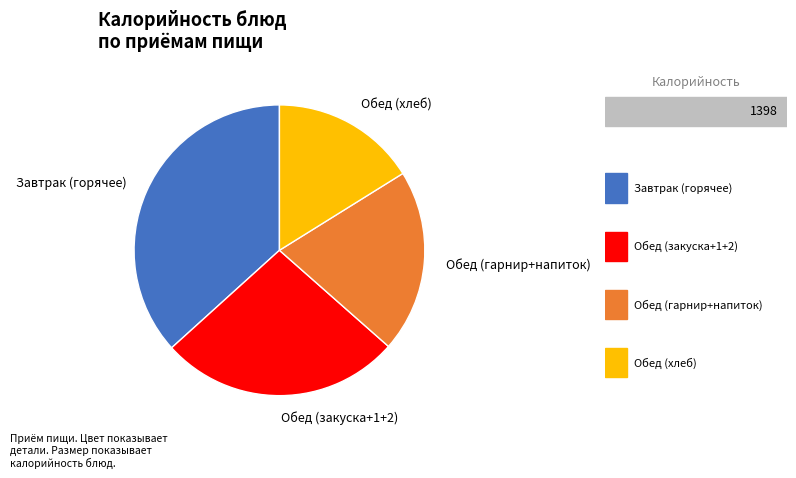

How many slices are in this pie chart?

4